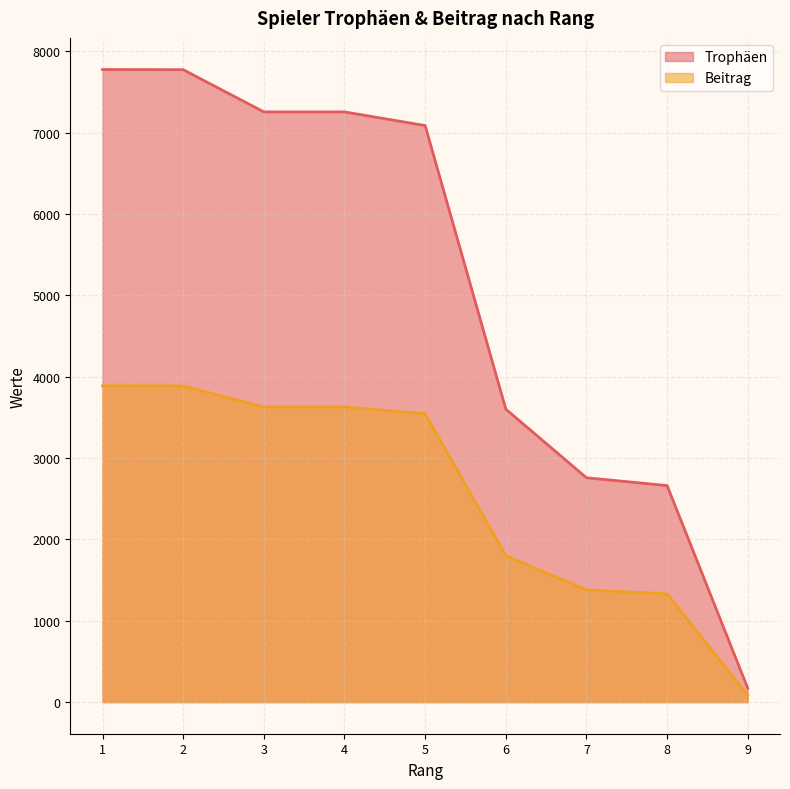

What is the spread (max minus min) of values at 6?

1801